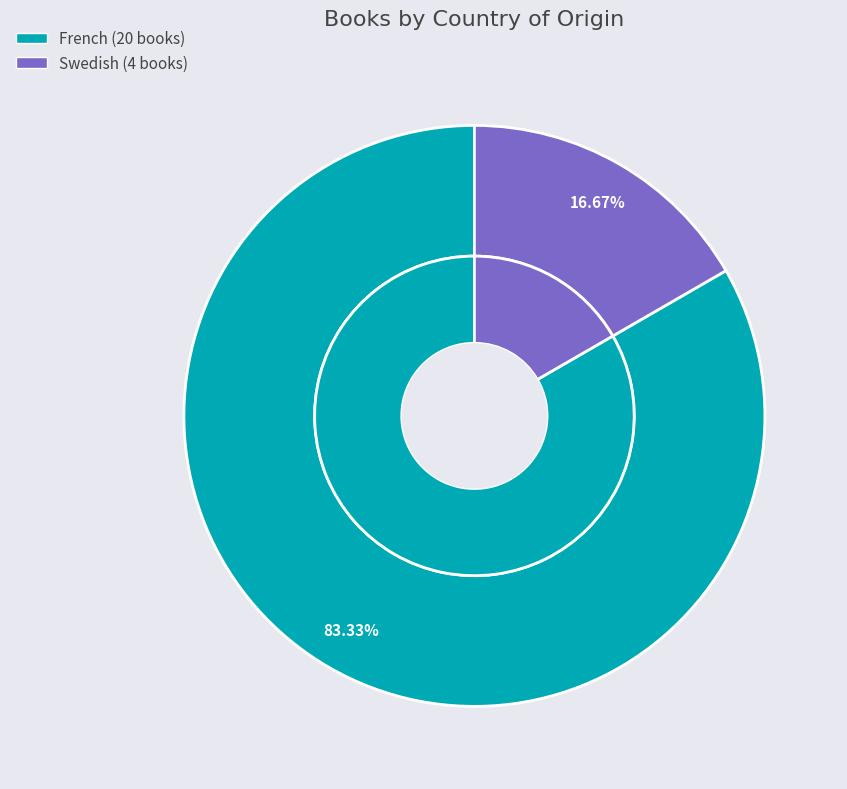

True or false: Swedish accounts for 7% of the total.

False